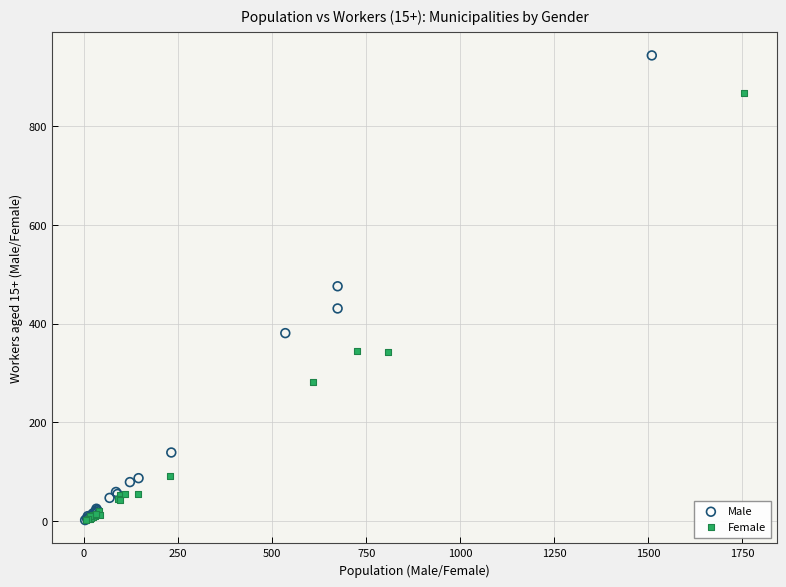

Which series has the largest Y range (max minus min)?

Male